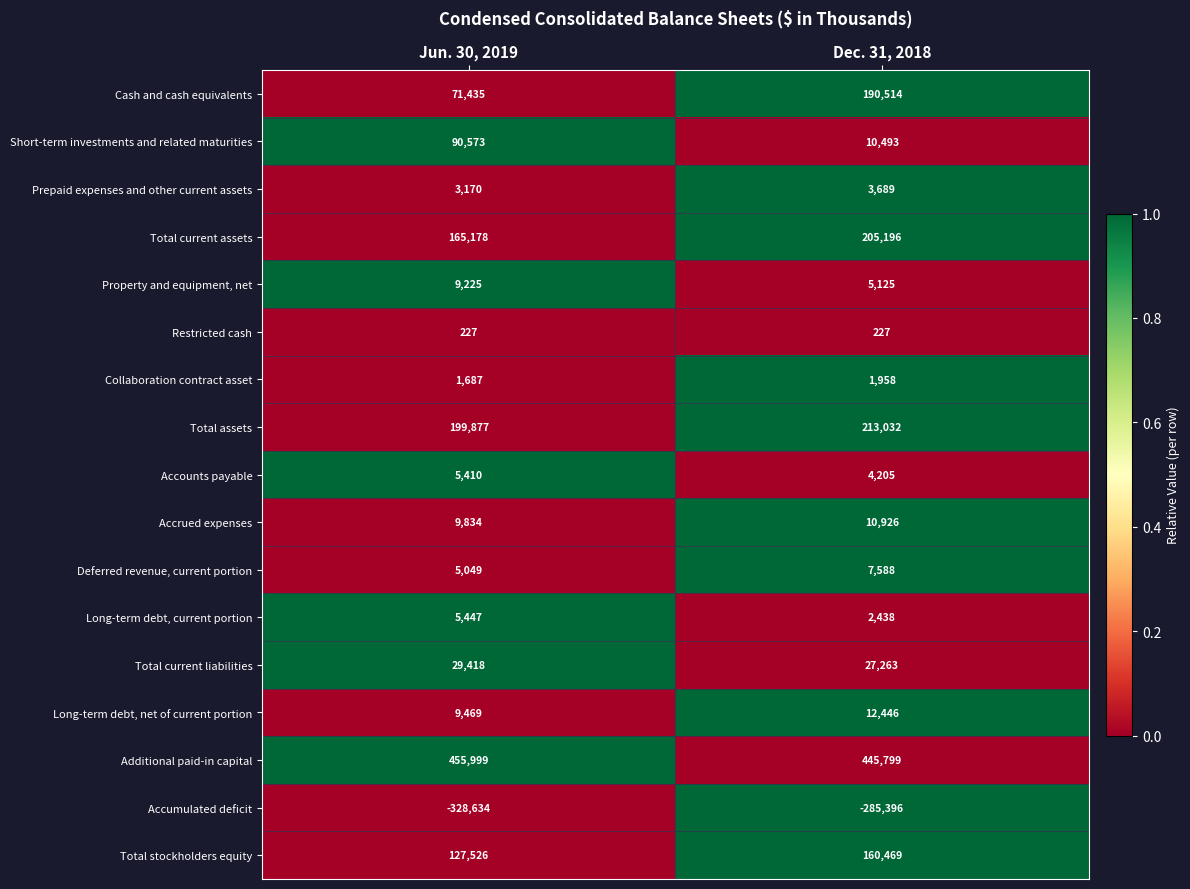

Between Jun. 30, 2019 and Dec. 31, 2018, which series saw the biggest shift?

Cash and cash equivalents